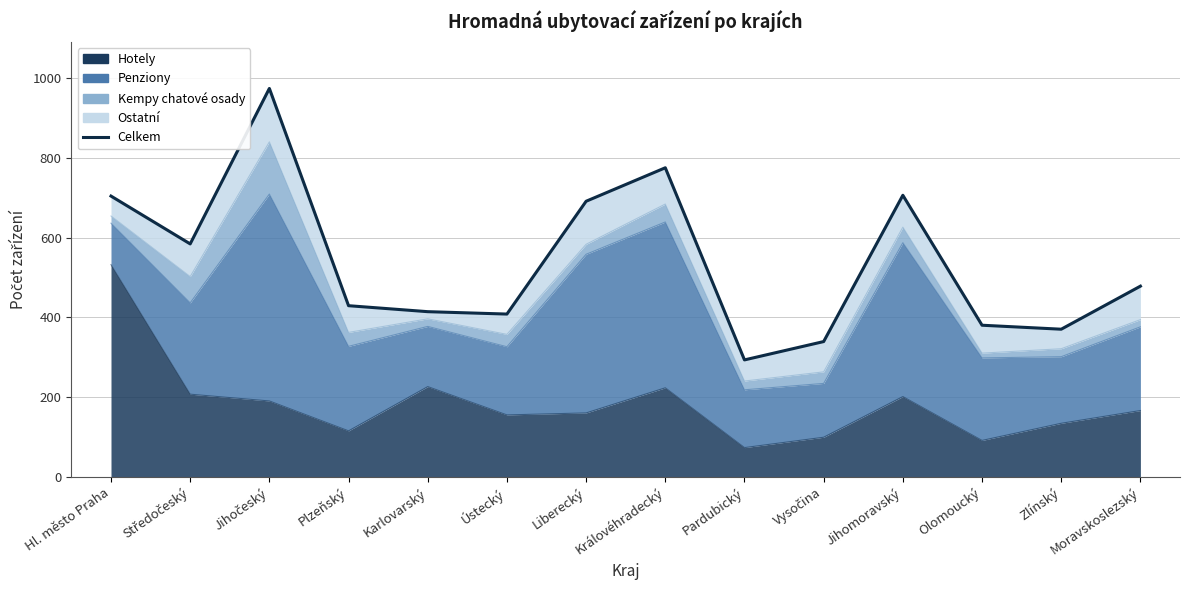

Which label corresponds to the smallest value in the chart?

Pardubický